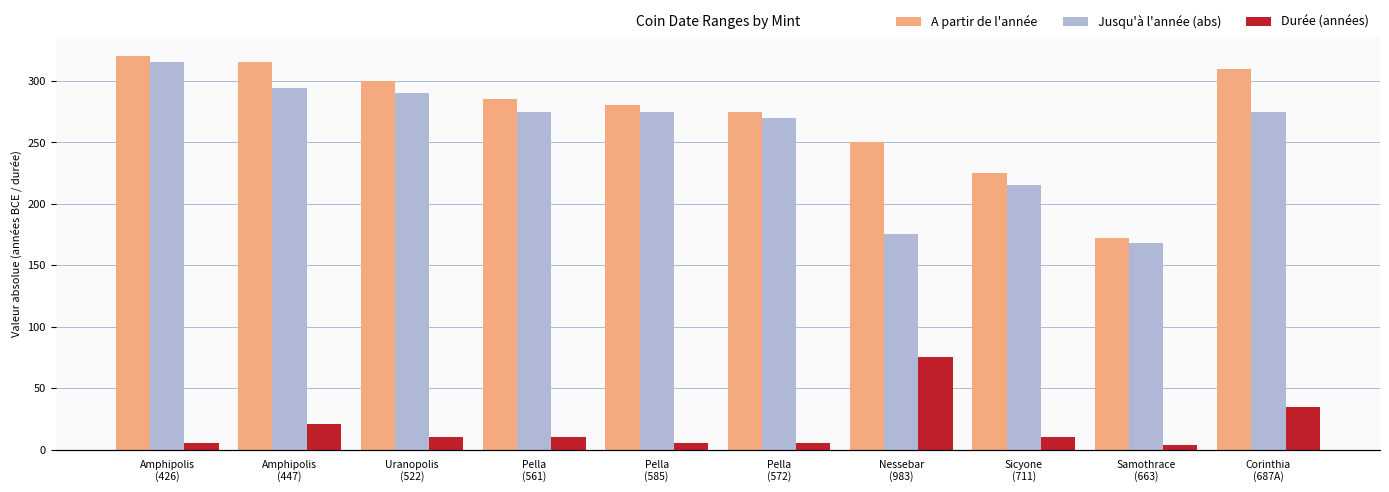

Which series has the largest total across all categories?

A partir de l'année